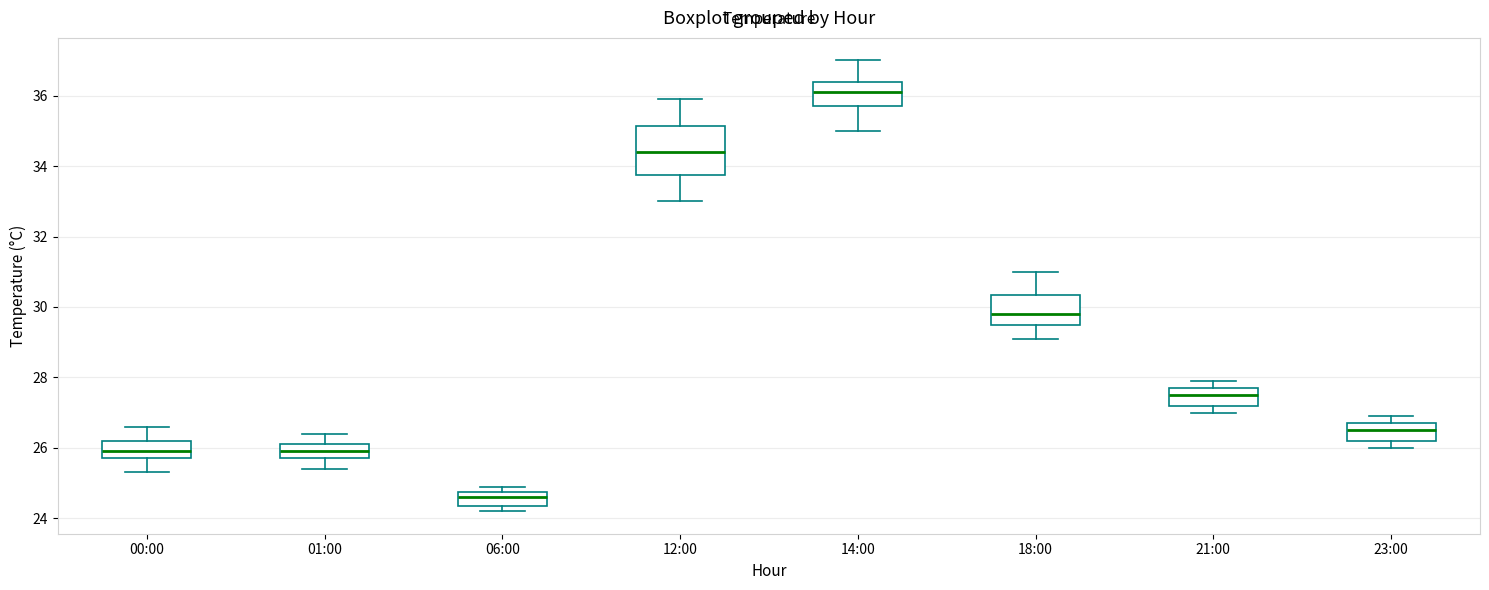

Reading left to right, read every box against the y-axis: the position of its median line, the range the box covers, and the ends of its whiskers. The values are not printed on the chart, so give them approximately, as read against the axis.

00:00: median 26.0, box 25.8 to 26.2, whiskers 25.4 to 26.6
01:00: median 26.0, box 25.8 to 26.2, whiskers 25.4 to 26.4
06:00: median 24.6, box 24.4 to 24.8, whiskers 24.2 to 25.0
12:00: median 34.4, box 33.8 to 35.2, whiskers 33.0 to 36.0
14:00: median 36.2, box 35.8 to 36.4, whiskers 35.0 to 37.0
18:00: median 29.8, box 29.6 to 30.4, whiskers 29.2 to 31.0
21:00: median 27.6, box 27.2 to 27.8, whiskers 27.0 to 28.0
23:00: median 26.6, box 26.2 to 26.8, whiskers 26.0 to 27.0